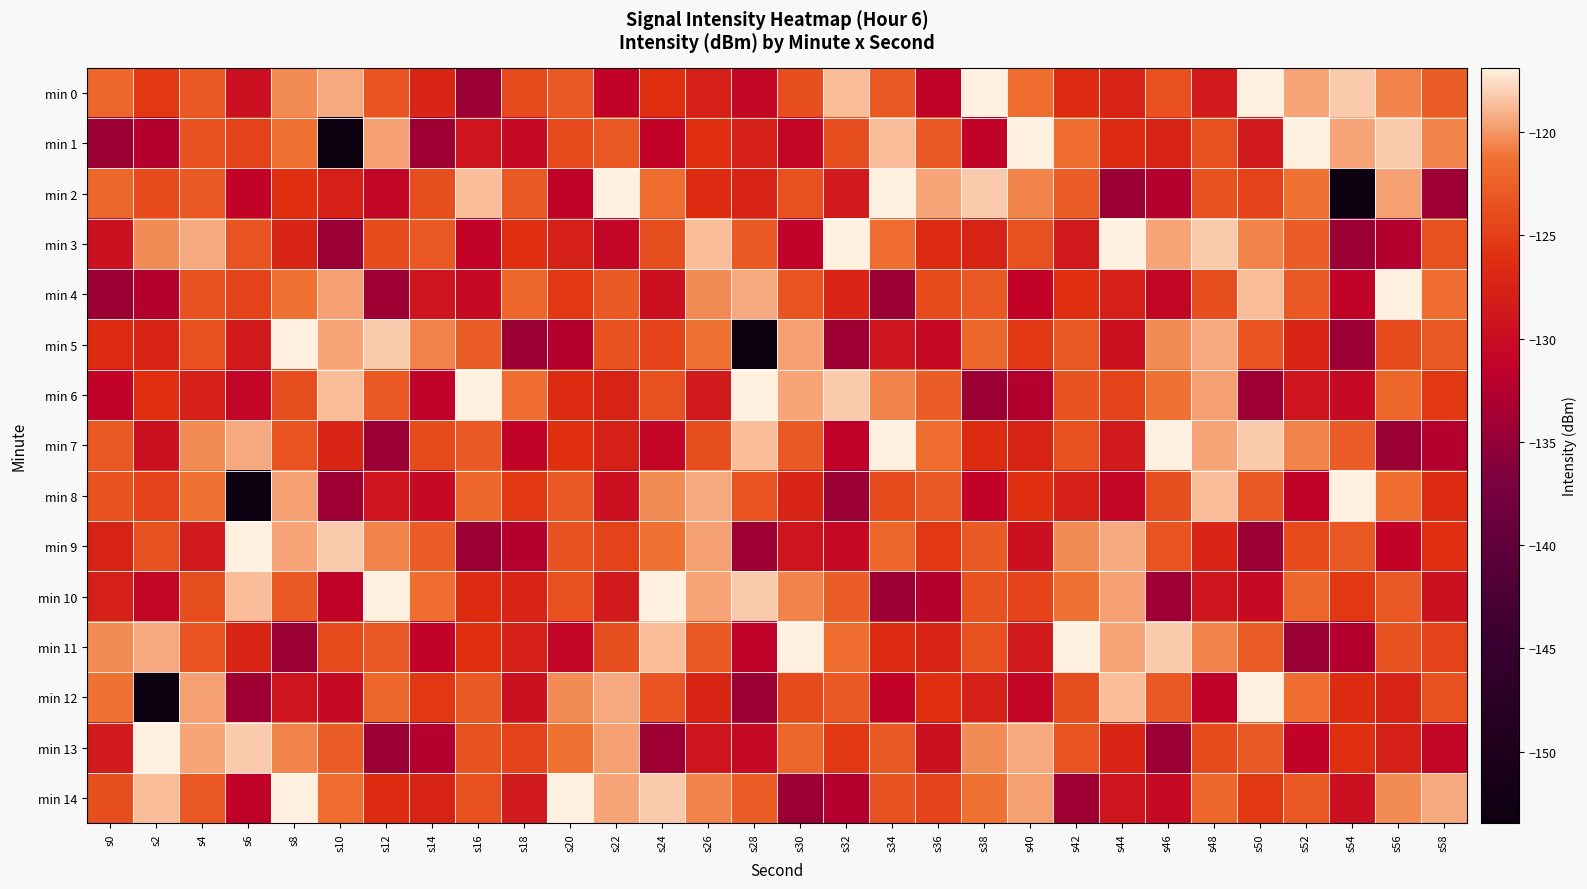

Count the number of categories in the chart.

30